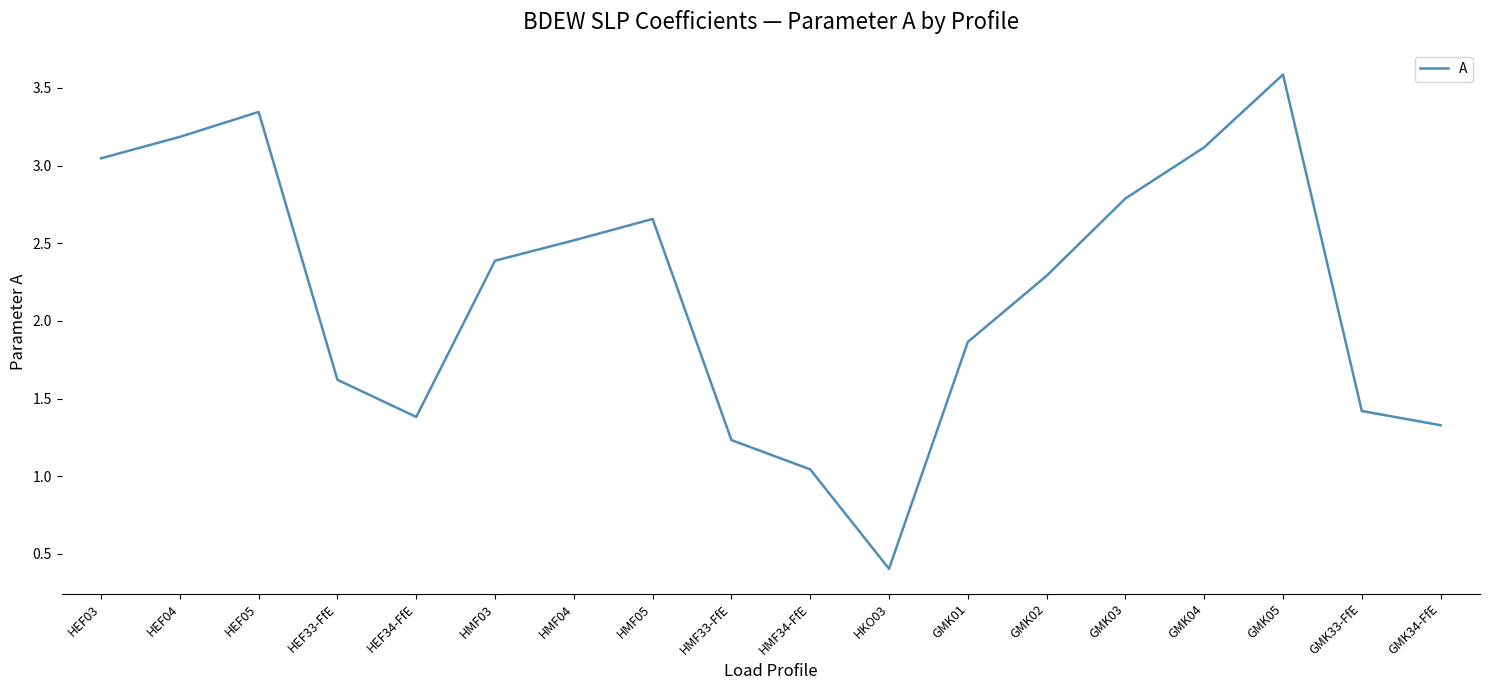

How many distinct data groups are displayed?

1